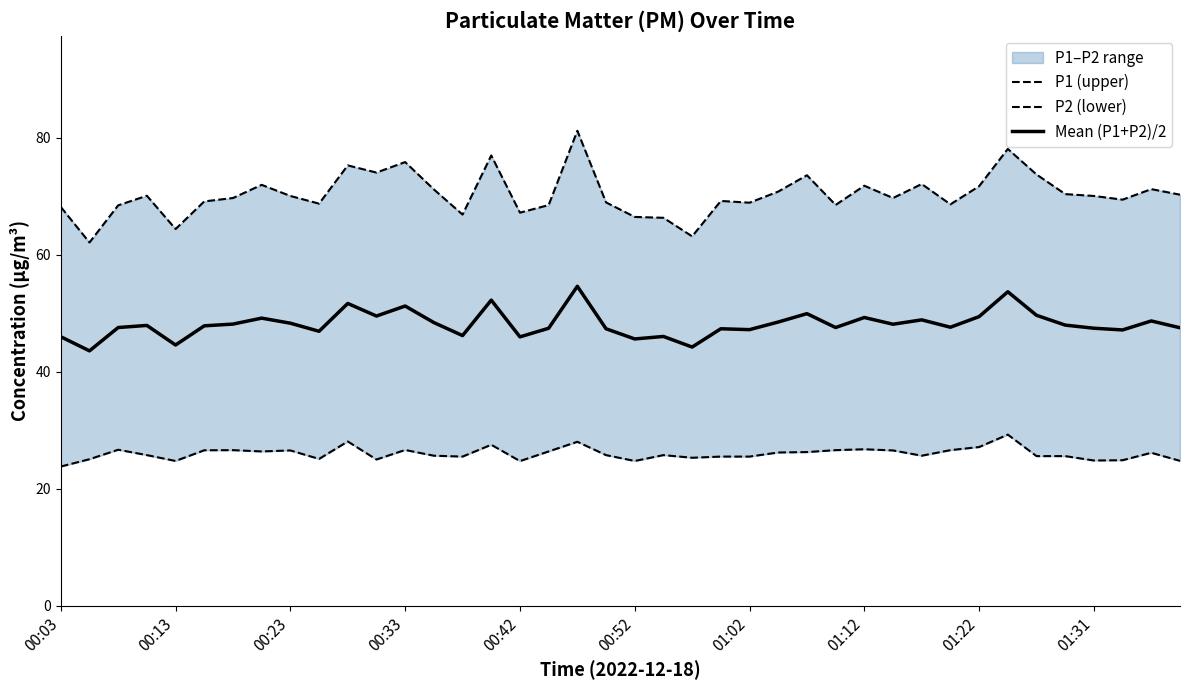

What is the minimum value for P2 (lower)?

23.8